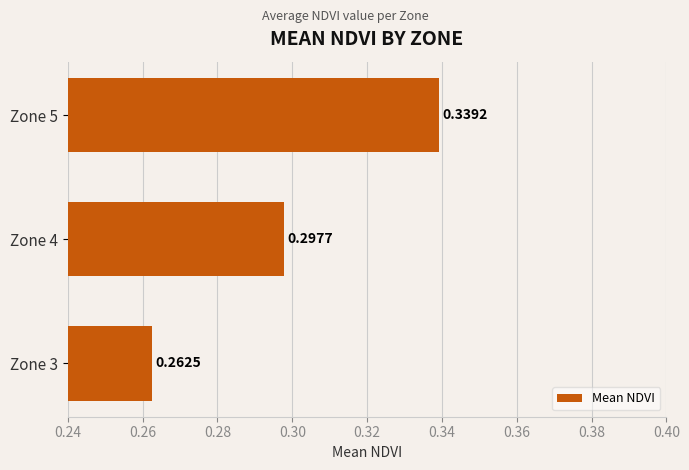

Rank the categories by value from lowest to highest.

Zone 3, Zone 4, Zone 5